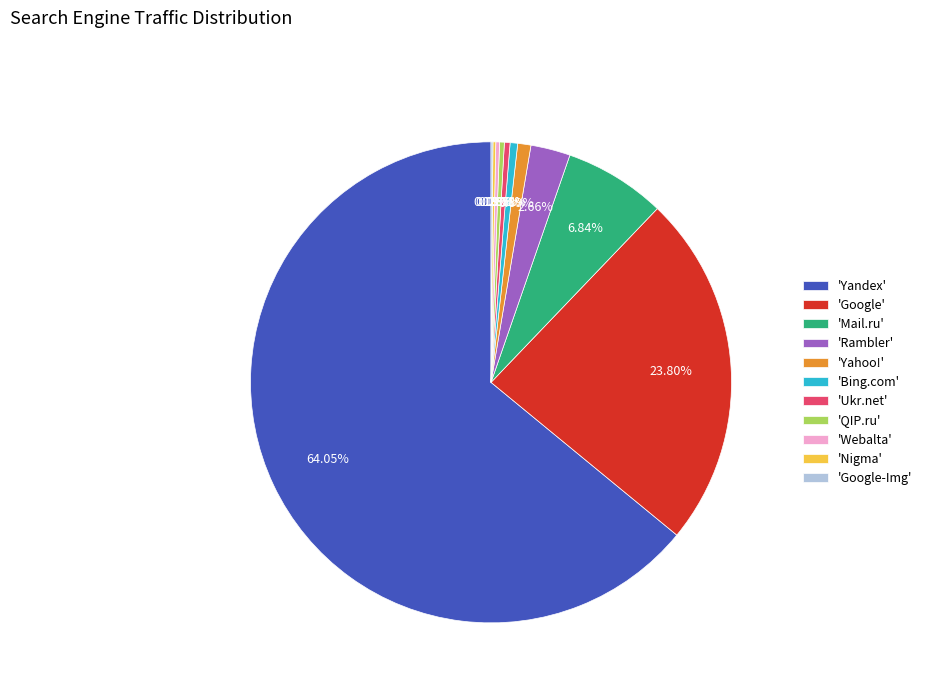

Which has a higher value, 'Google' or 'Yahoo!'?

'Google'